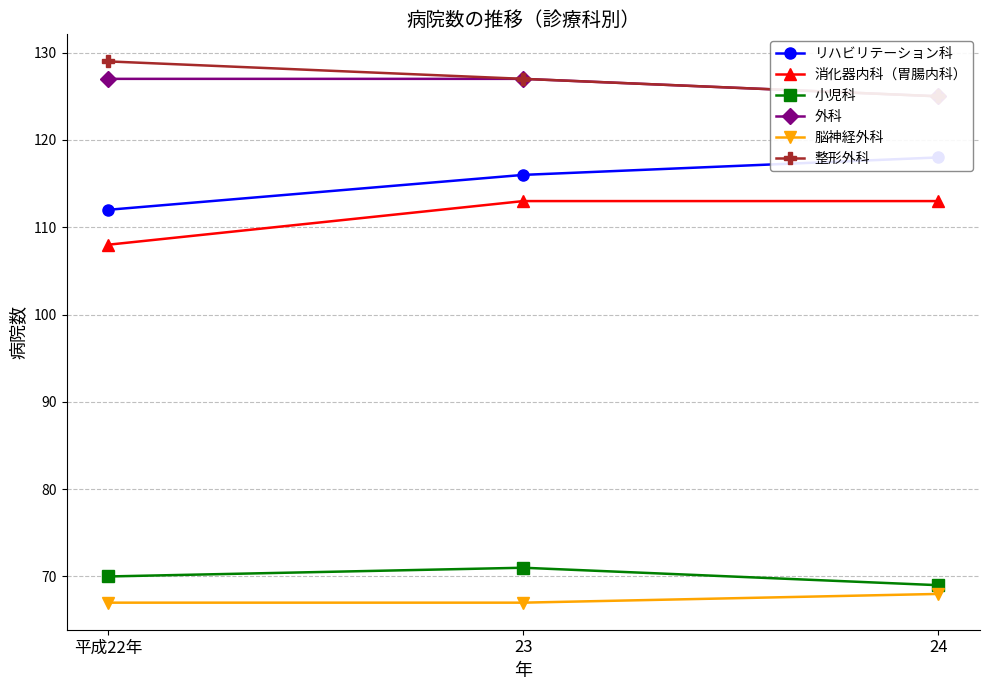

Reading left to right, extract all data points from this chart.

リハビリテーション科: 平成22年=112	23=116	24=118
消化器内科（胃腸内科）: 平成22年=108	23=113	24=113
小児科: 平成22年=70	23=71	24=69
外科: 平成22年=127	23=127	24=125
脳神経外科: 平成22年=67	23=67	24=68
整形外科: 平成22年=129	23=127	24=125